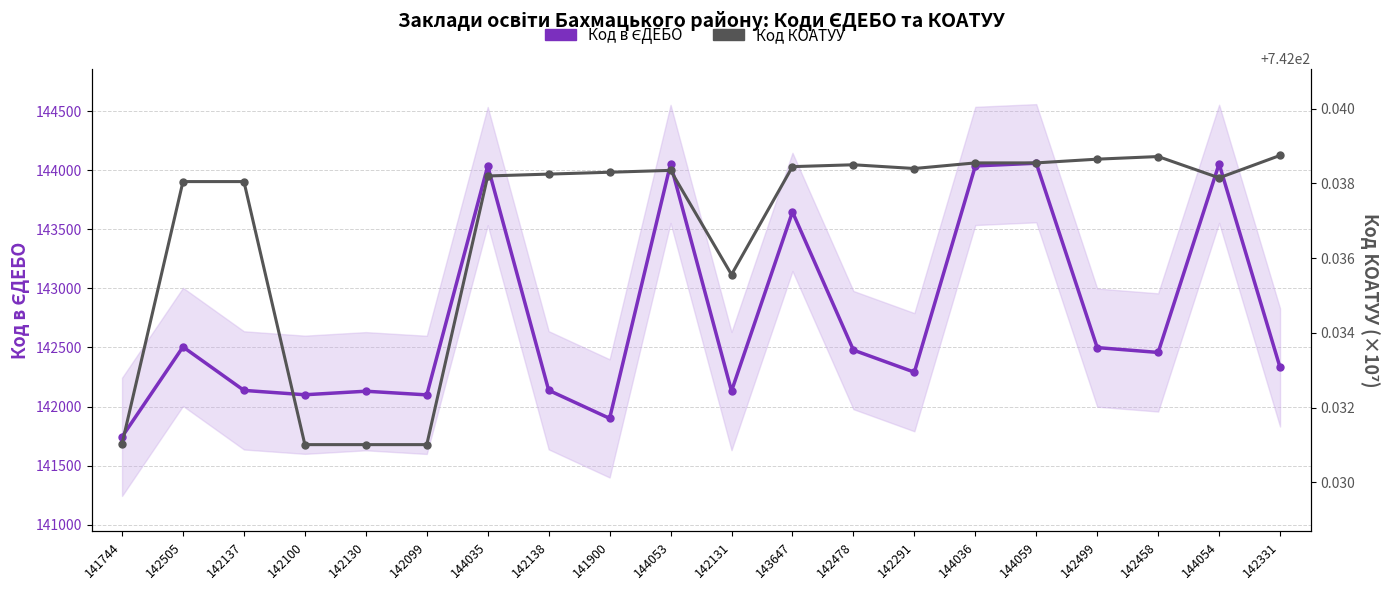

What is the maximum value for Код в ЄДЕБО?

144059.0